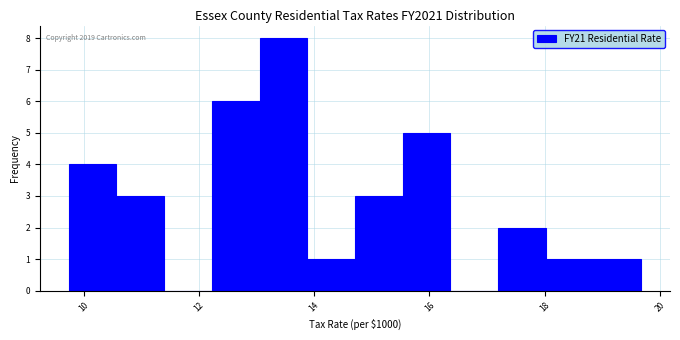

Over which range of the x-axis is the bar tallest?

13.0 to 13.8